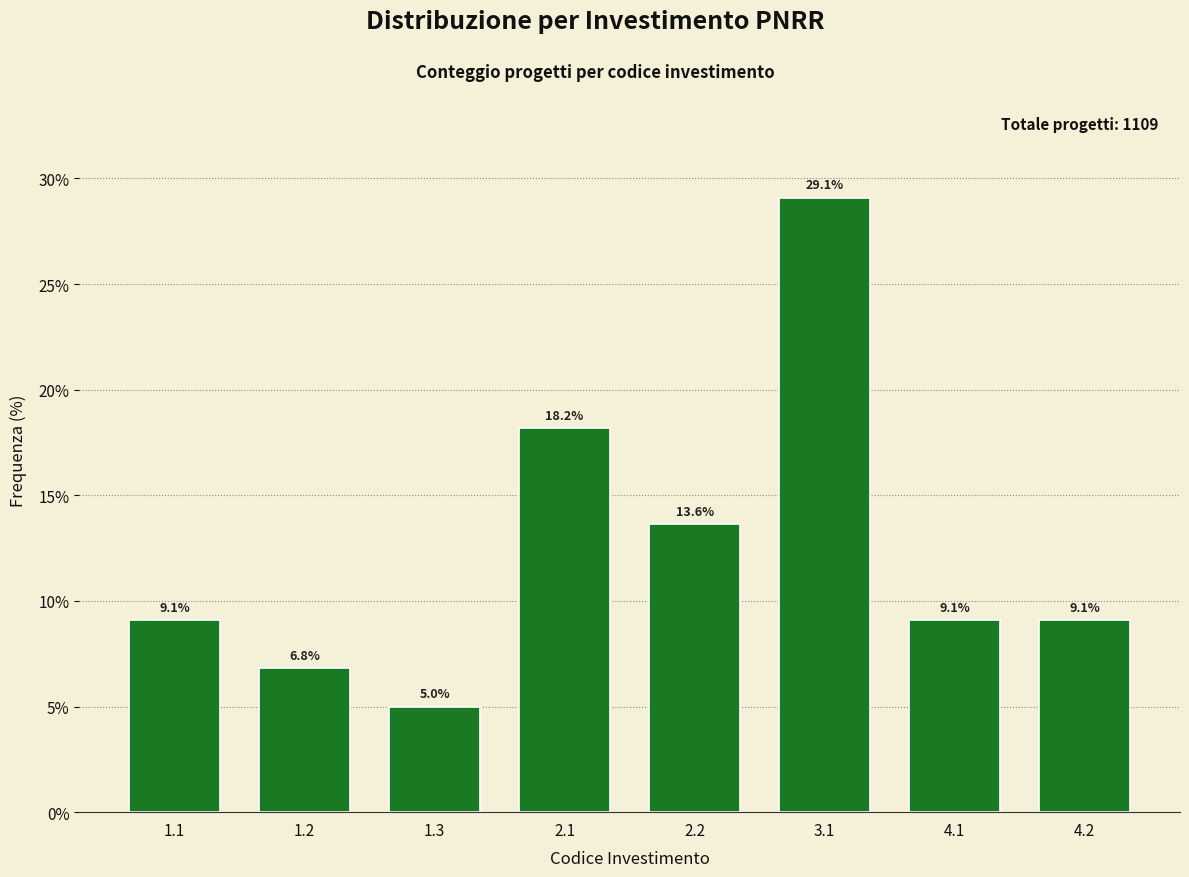

Reading left to right, extract all data points from this chart.

1.1=9.1	1.2=6.8	1.3=5.0	2.1=18.2	2.2=13.6	3.1=29.1	4.1=9.1	4.2=9.1